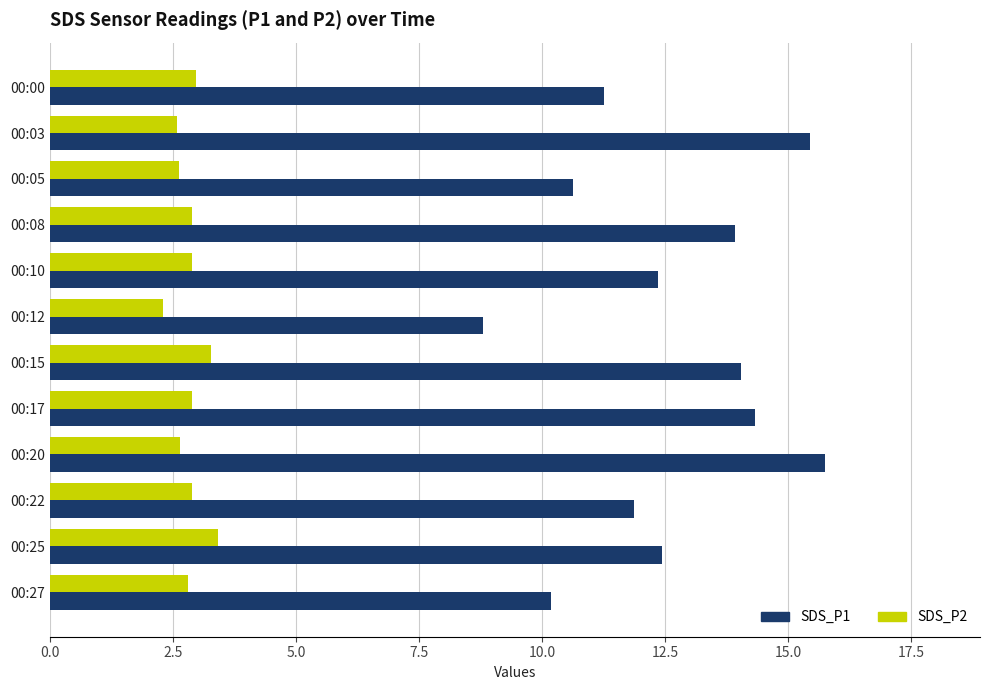

Which category has the highest value across all series?

00:20